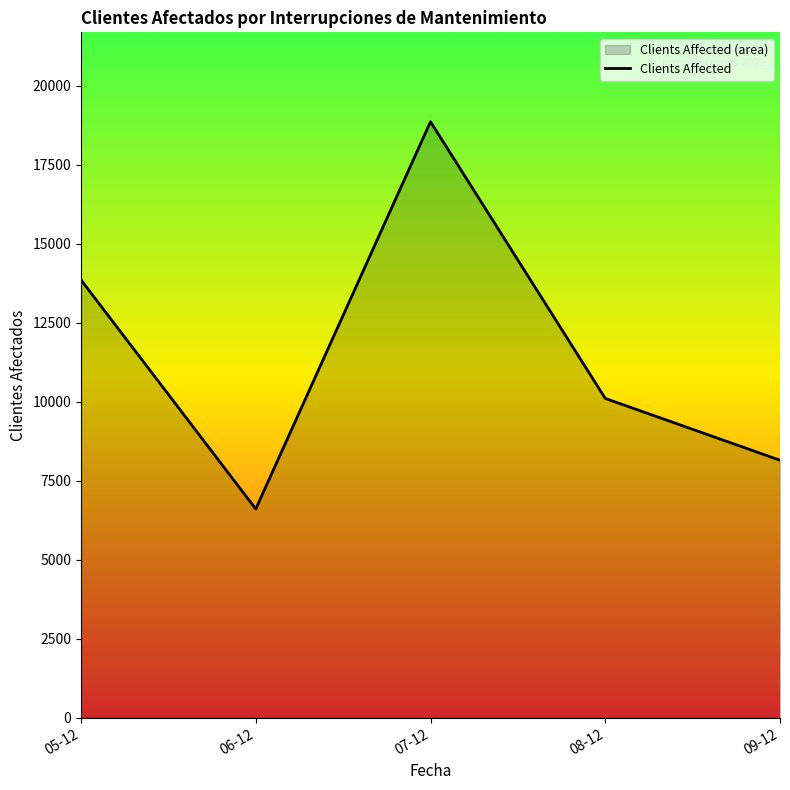

Where is the first local minimum?

06-12